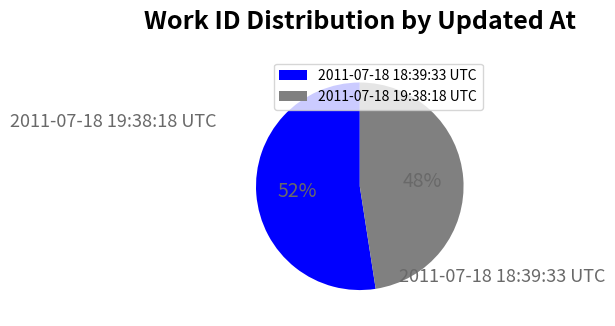

To the nearest percent, what percentage of the pie is 2011-07-18 18:39:33 UTC?

52%